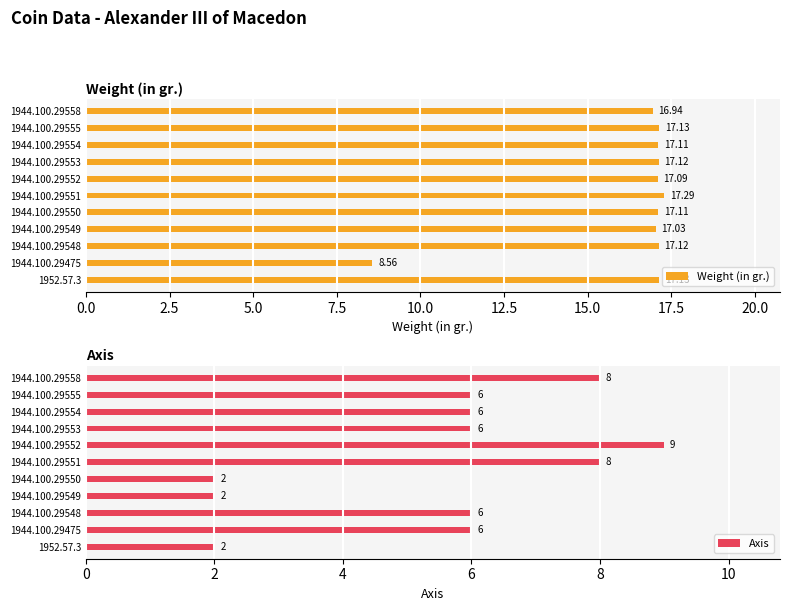

How many categories are shown in the chart?

11